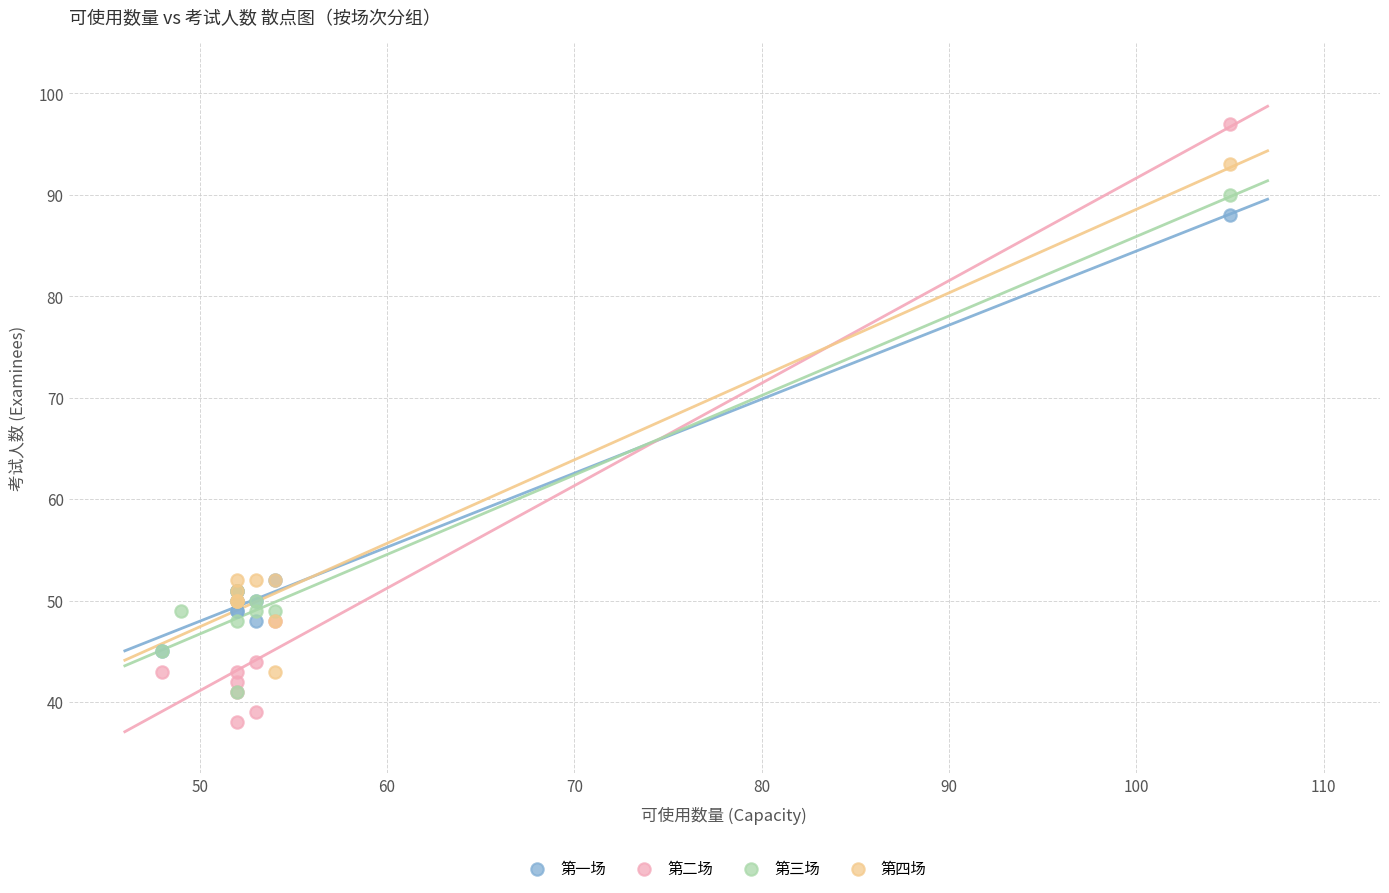

What are all the series names shown in the legend?

第一场, 第二场, 第三场, 第四场